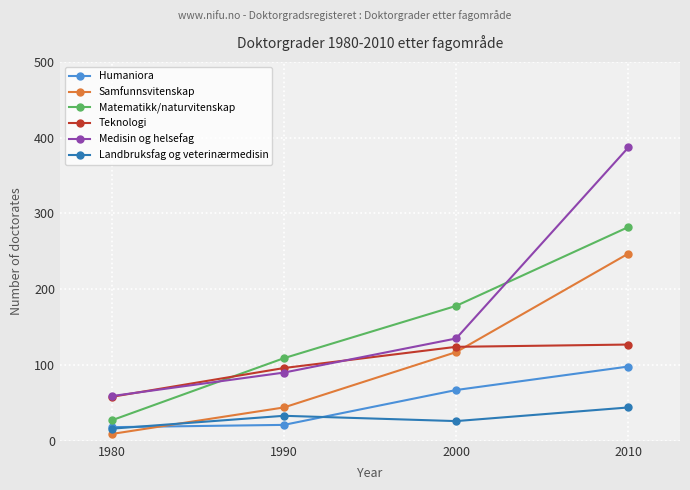

Between 1980 and 2000, which series saw the biggest shift?

Matematikk/naturvitenskap